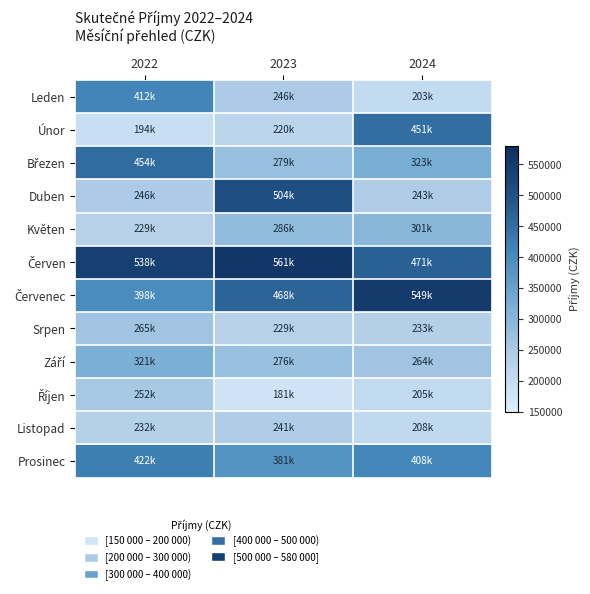

Rank the series at 2022 from highest to lowest value.

Červen, Březen, Prosinec, Leden, Červenec, Září, Srpen, Říjen, Duben, Listopad, Květen, Únor